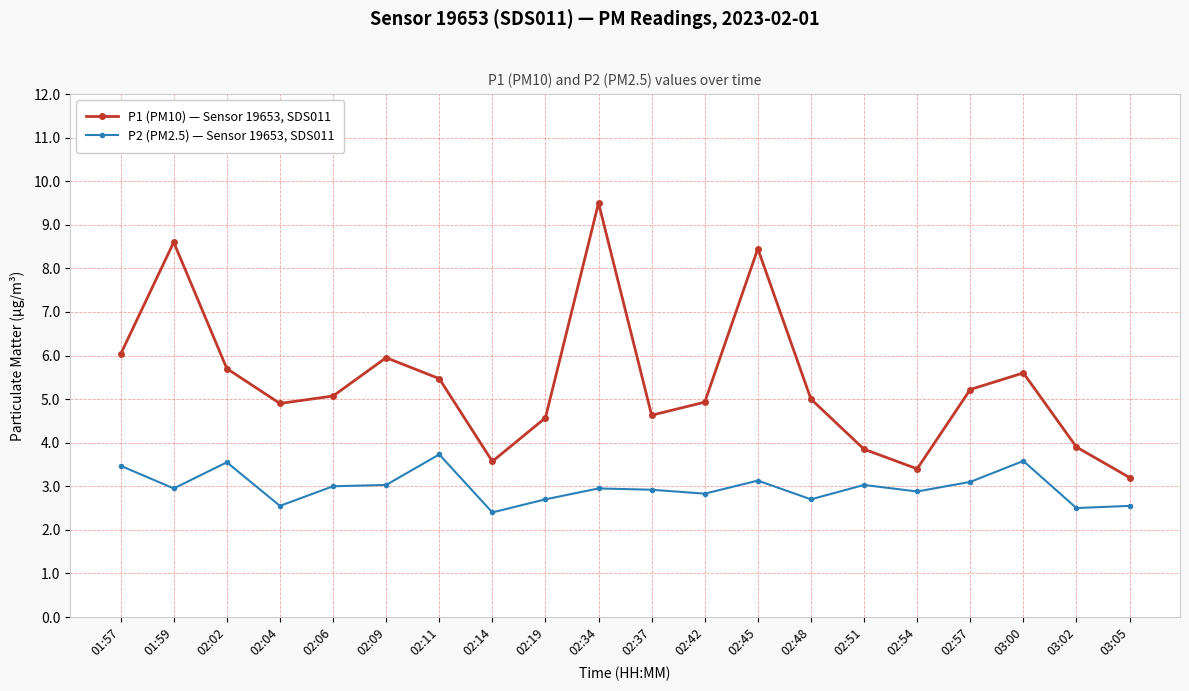

Between 02:06 and 02:34, which series saw the biggest shift?

P1 (PM10) — Sensor 19653, SDS011